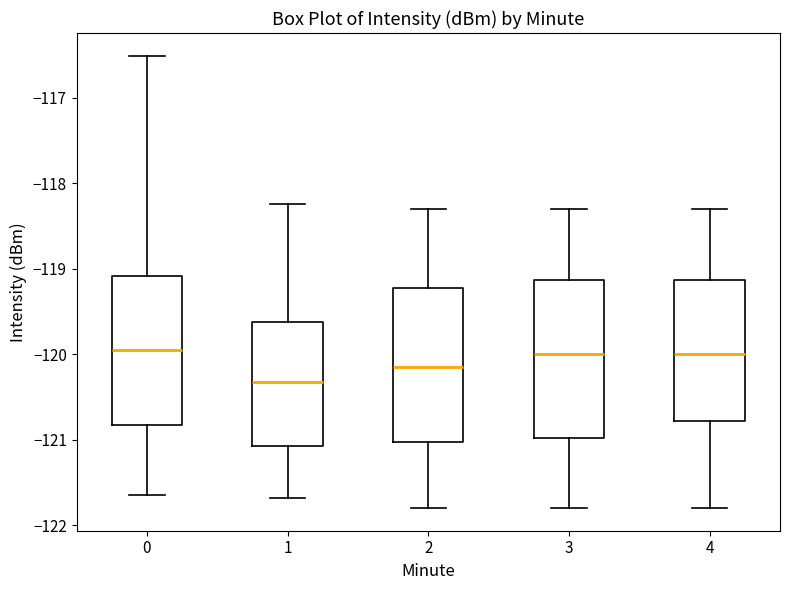

Which box has the lowest median line?

1